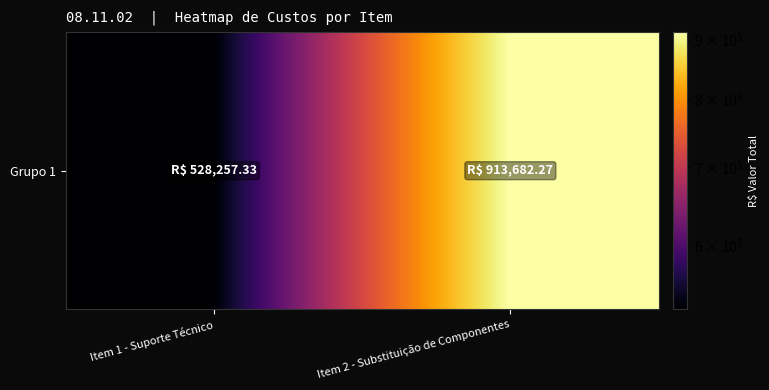

Read the value at Item 1 - Suporte Técnico.

528257.3